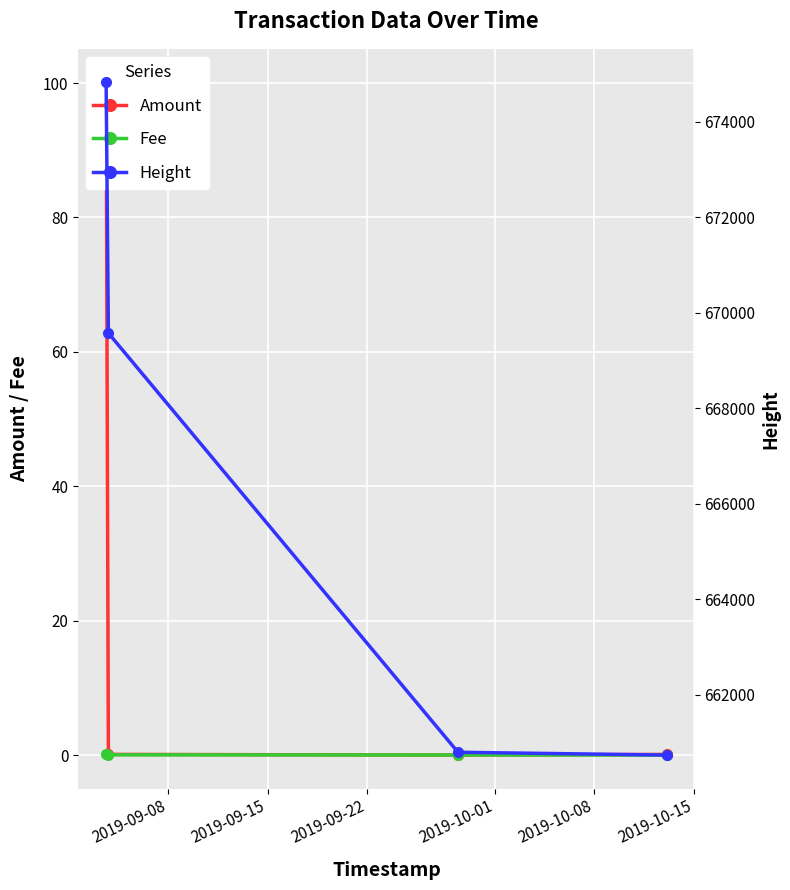

Reading right to left, transcribe all the data shown in this chart.

Amount: 0.1	0.0	0.1	100.1
Fee: 0.0	0.0	0.0	0.1
Height: 660734.0	660793.0	669577.0	674828.0